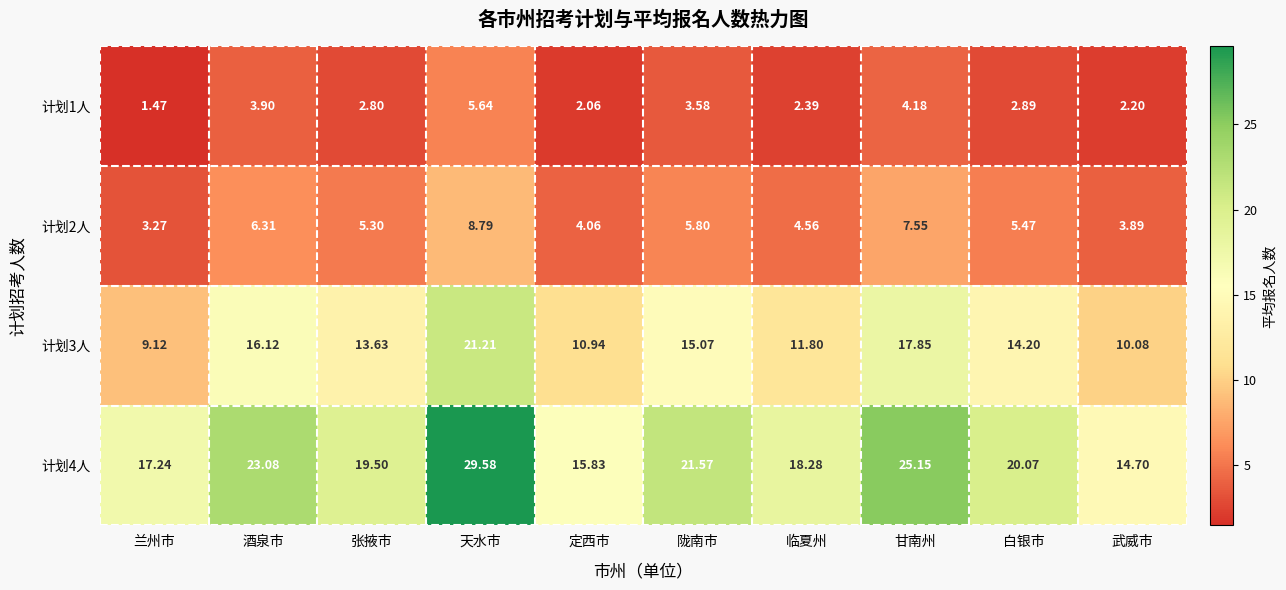

At which label does 计划1人 reach its peak?

天水市